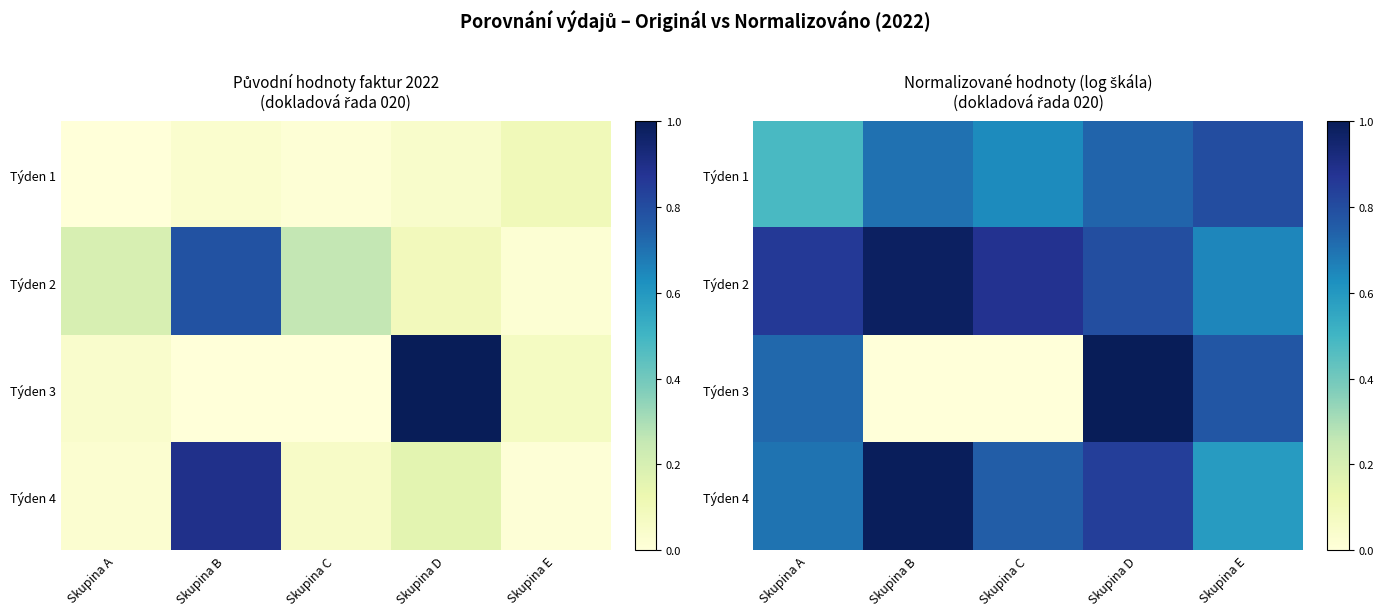

Where is Týden 2 nearest to the value 0?

Skupina E